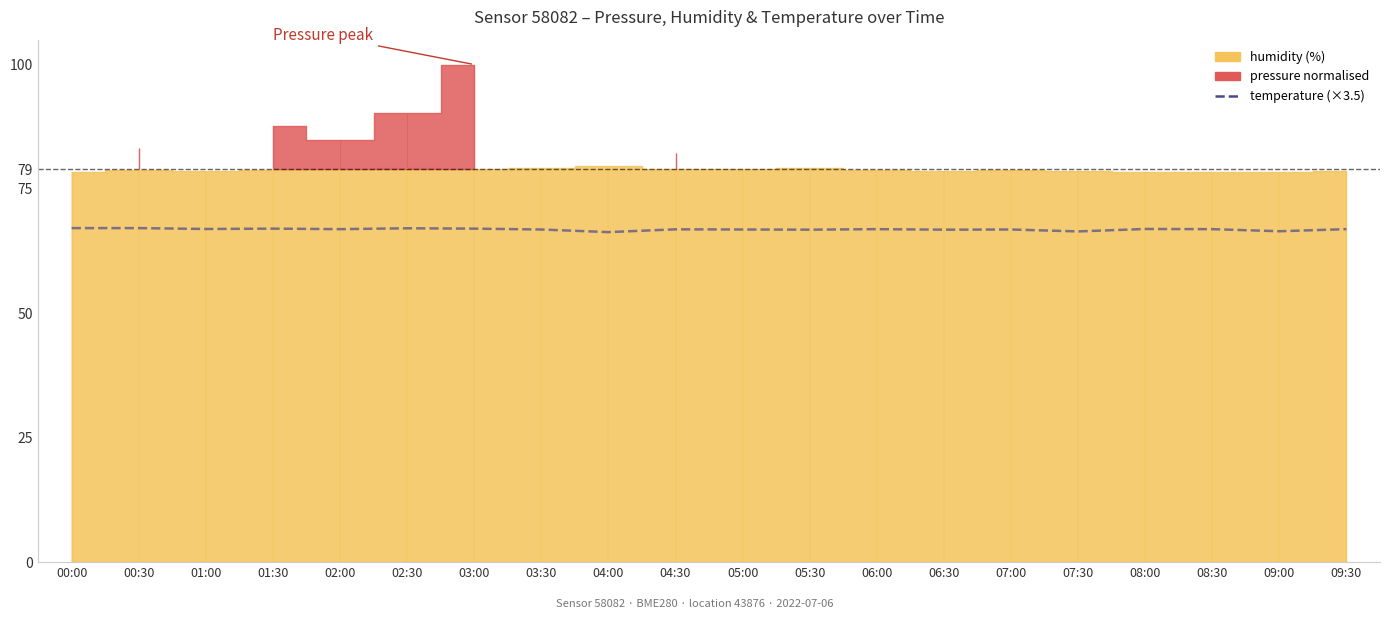

What is the label of the 2nd point from the left?

00:30